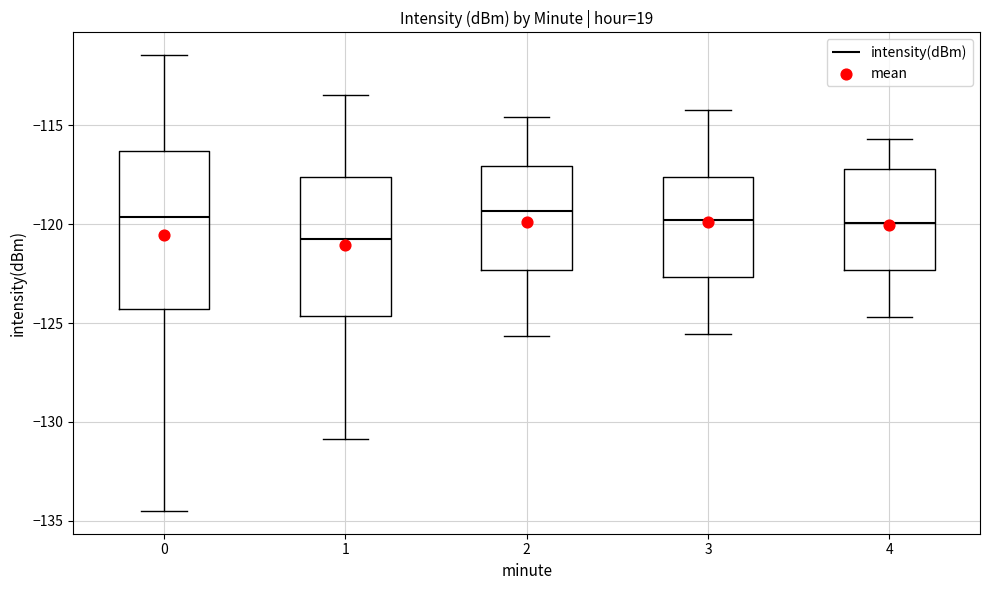

Comparing the boxes themselves (not the whiskers), which one is the tallest?

0